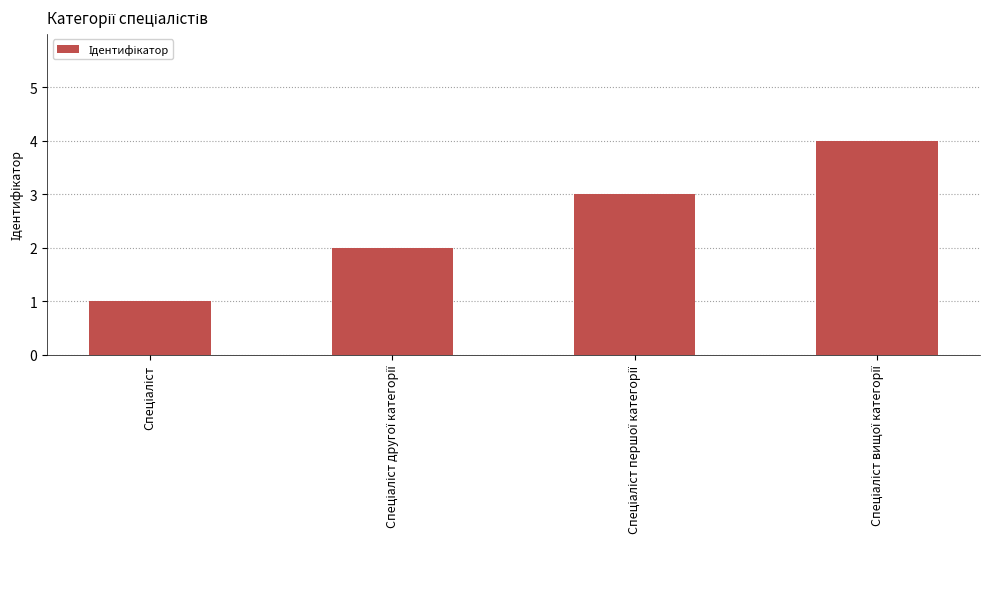

What is the sum of all values?

10